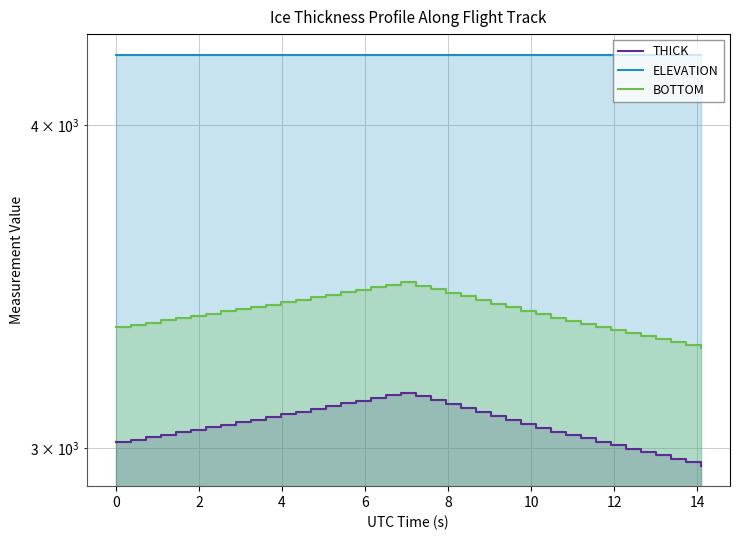

At how many categories does at least one series exceed 3982?

40